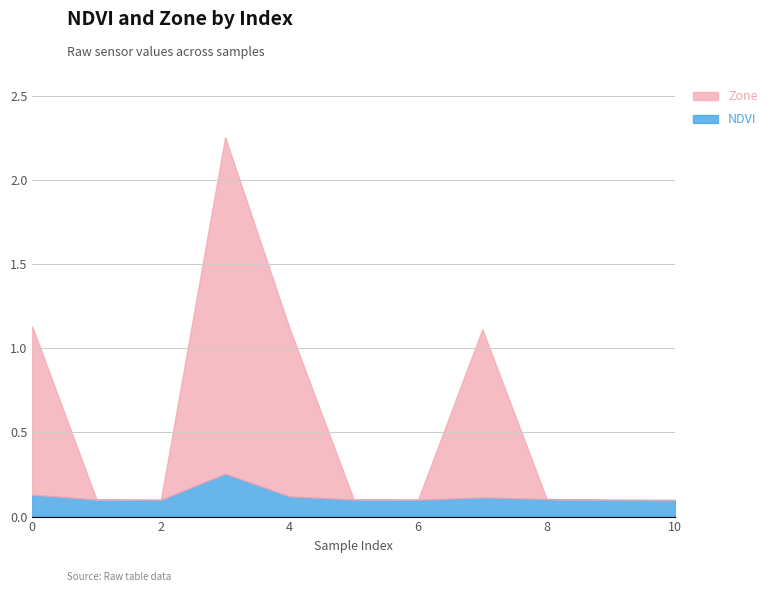

The value of Zone at 6 is 0.0. True or false?

True